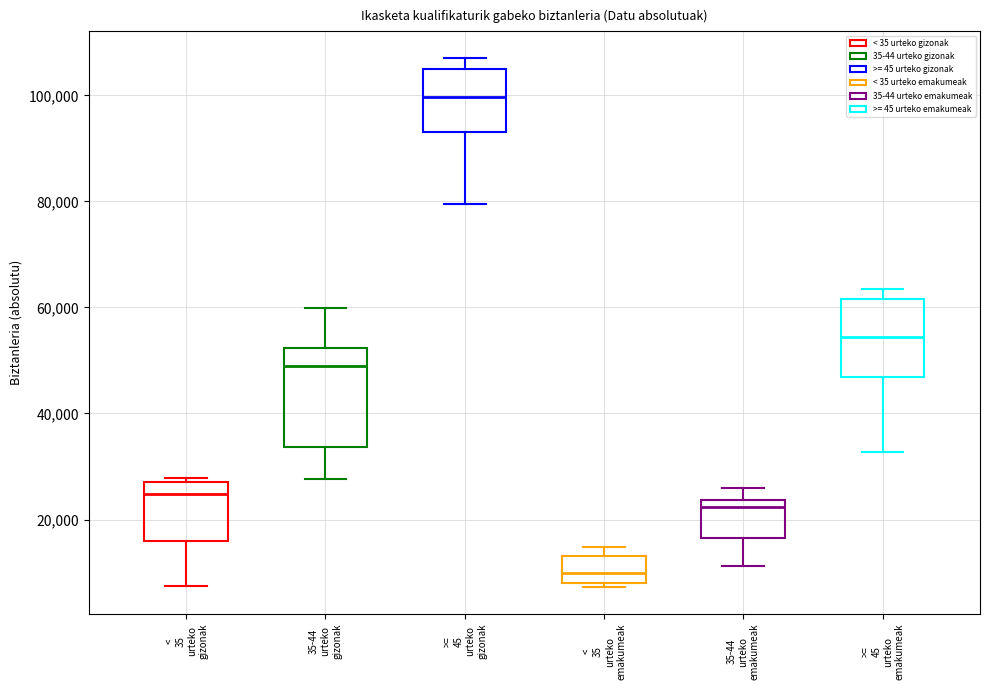

Which box has the highest median line?

>= 45 urteko gizonak